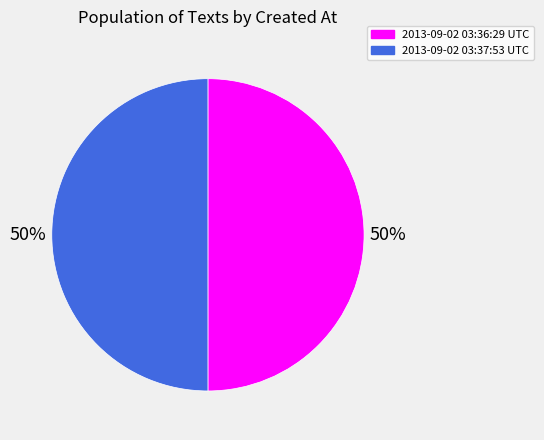

Approximately how many times larger is the value at 2013-09-02 03:37:53 UTC compared to 2013-09-02 03:36:29 UTC?

1.0